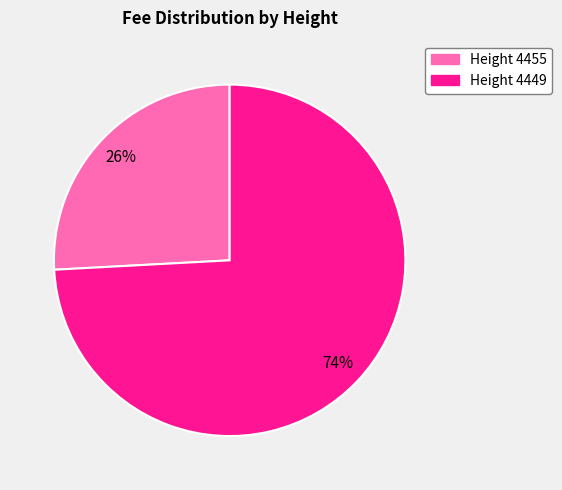

Is there a majority slice in this chart?

Yes